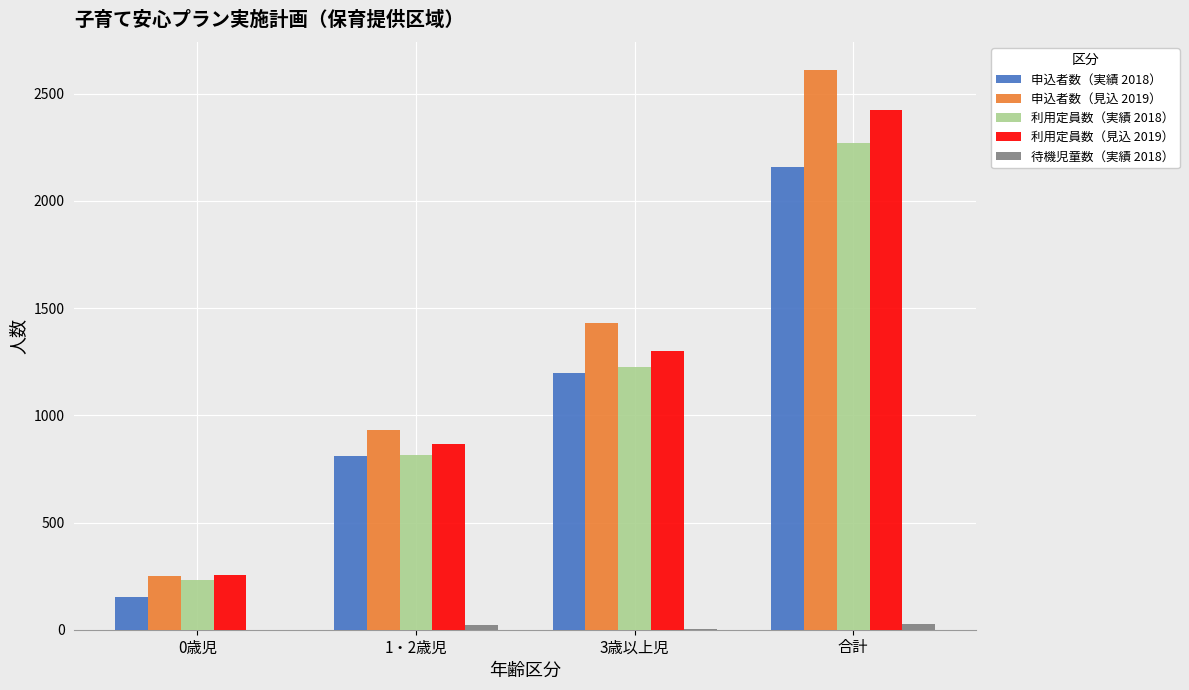

Is the value of 申込者数（実績 2018） at 0歳児 greater than the value of 利用定員数（実績 2018） at 3歳以上児?

No